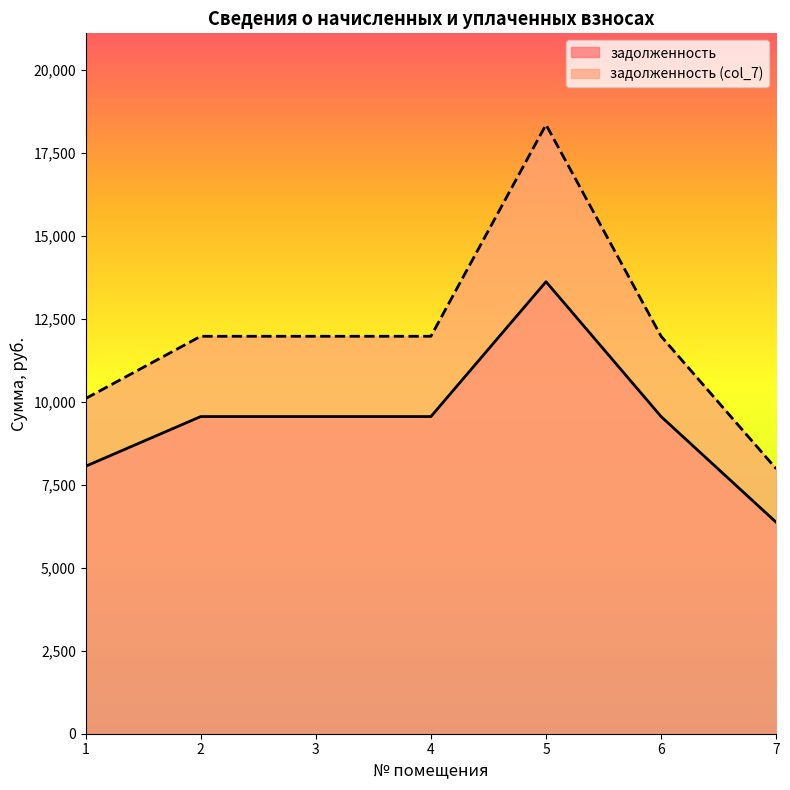

True or false: задолженность (col_7) and задолженность intersect in this chart.

False